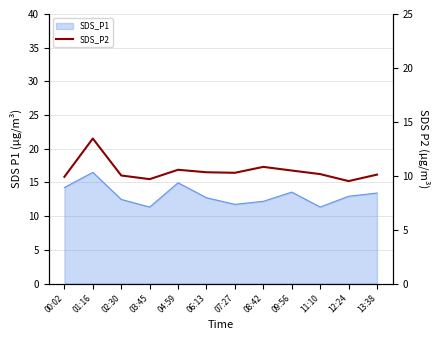

What is the maximum value shown in the chart?

13.4